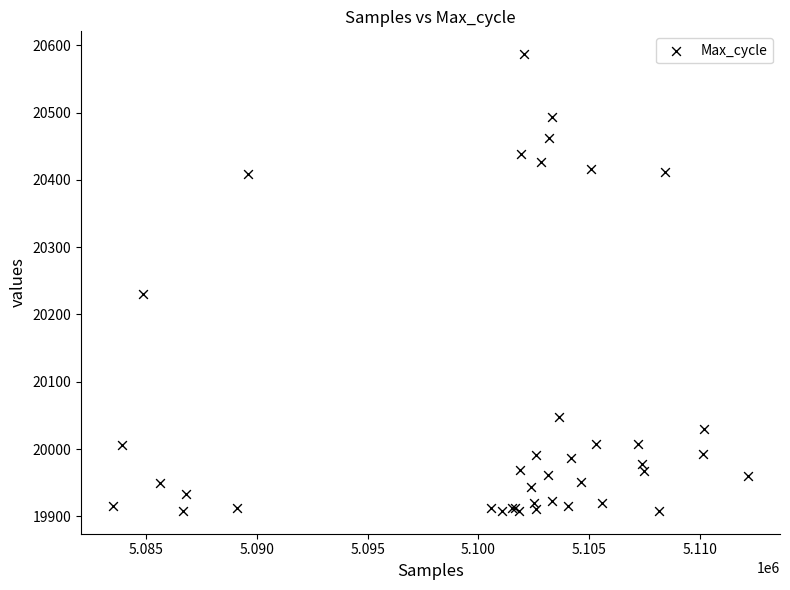

What Y value in the scatter plot is closest to 20247?

20231